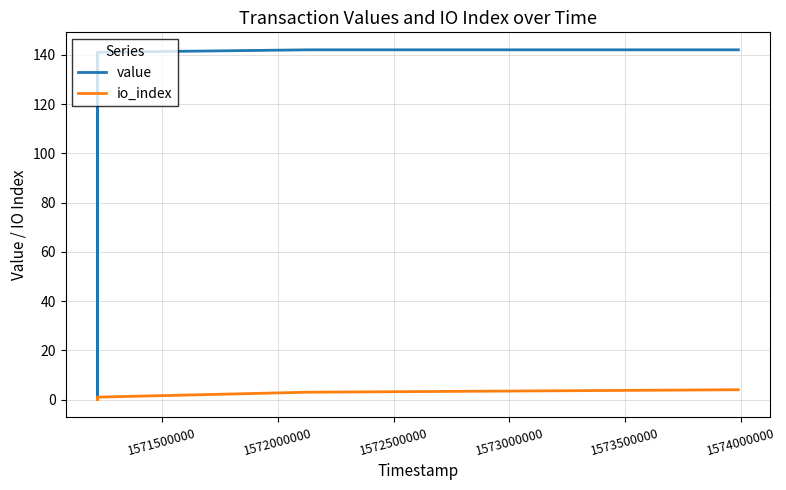

Rank the series by their average value, from lowest to highest.

io_index, value